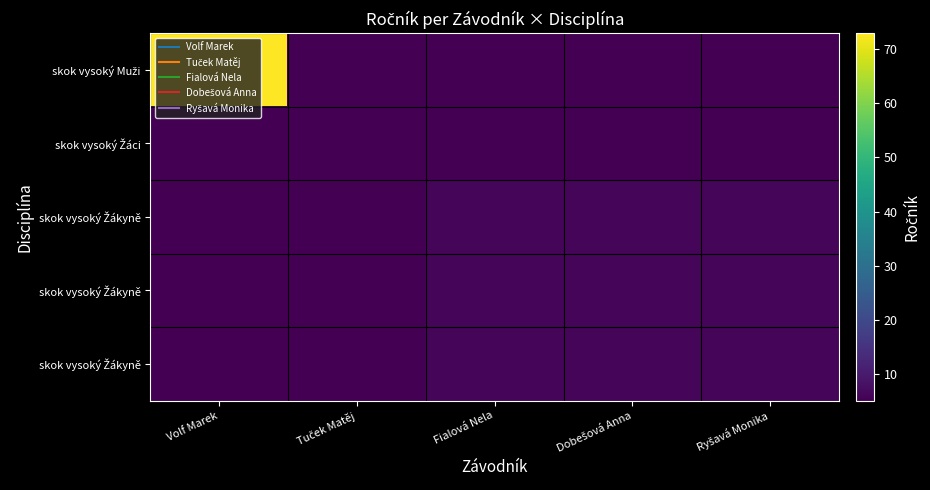

What is the greatest value displayed?

73